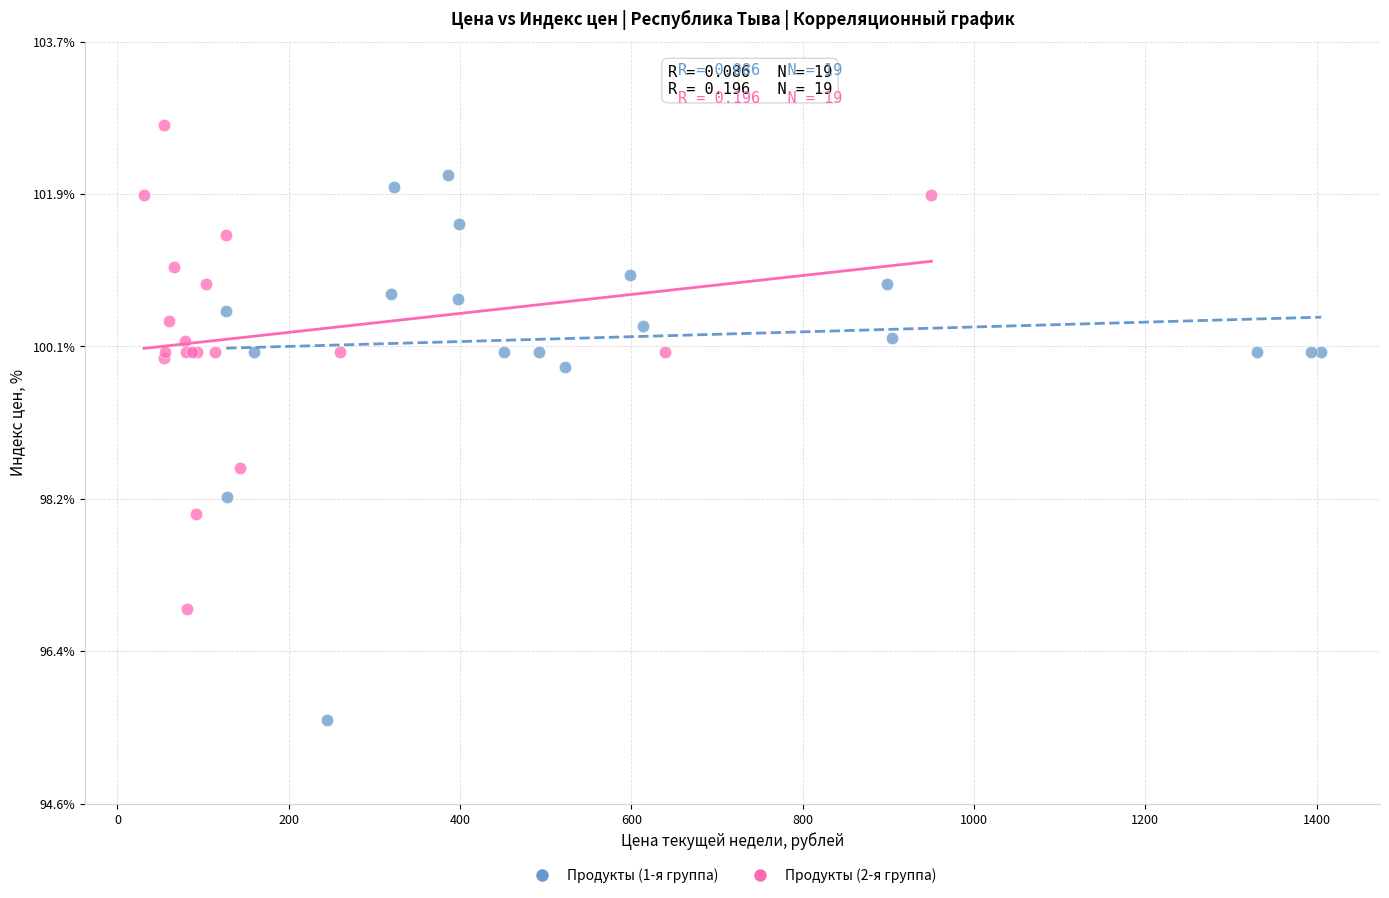

Which series contains the highest Y value?

Продукты (2-я группа)